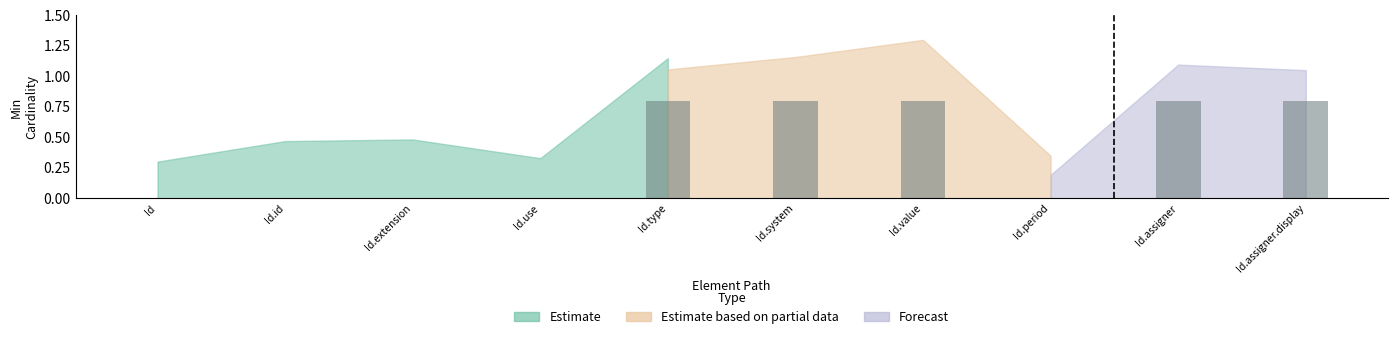

Reading left to right, transcribe all the data shown in this chart.

Id=0.0	Id.id=0.0	Id.extension=0.0	Id.use=0.0	Id.type=0.8	Id.system=0.8	Id.value=0.8	Id.period=0.0	Id.assigner=0.8	Id.assigner.display=0.8